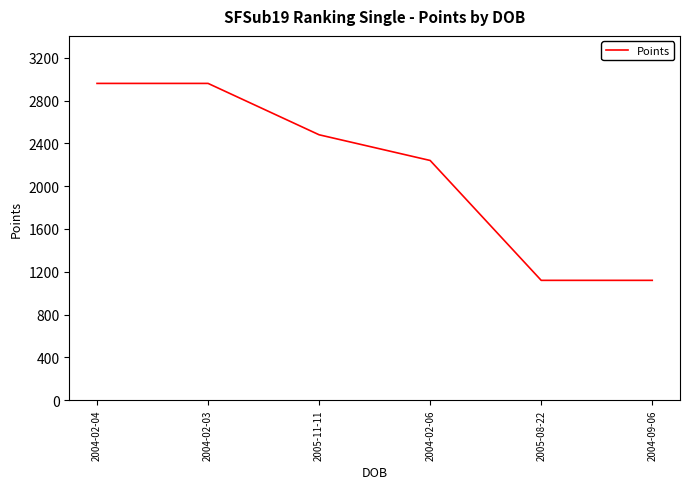

The value at 2004-02-04 is 1763. True or false?

False